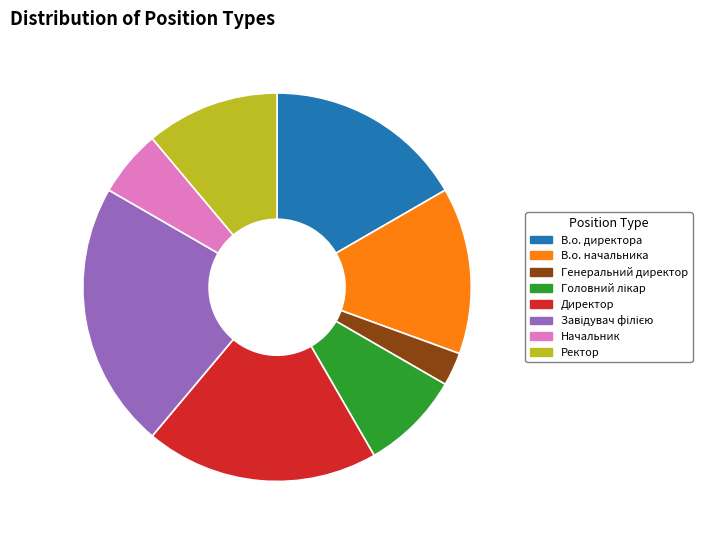

Is it true that Генеральний директор is 3% of the pie?

True